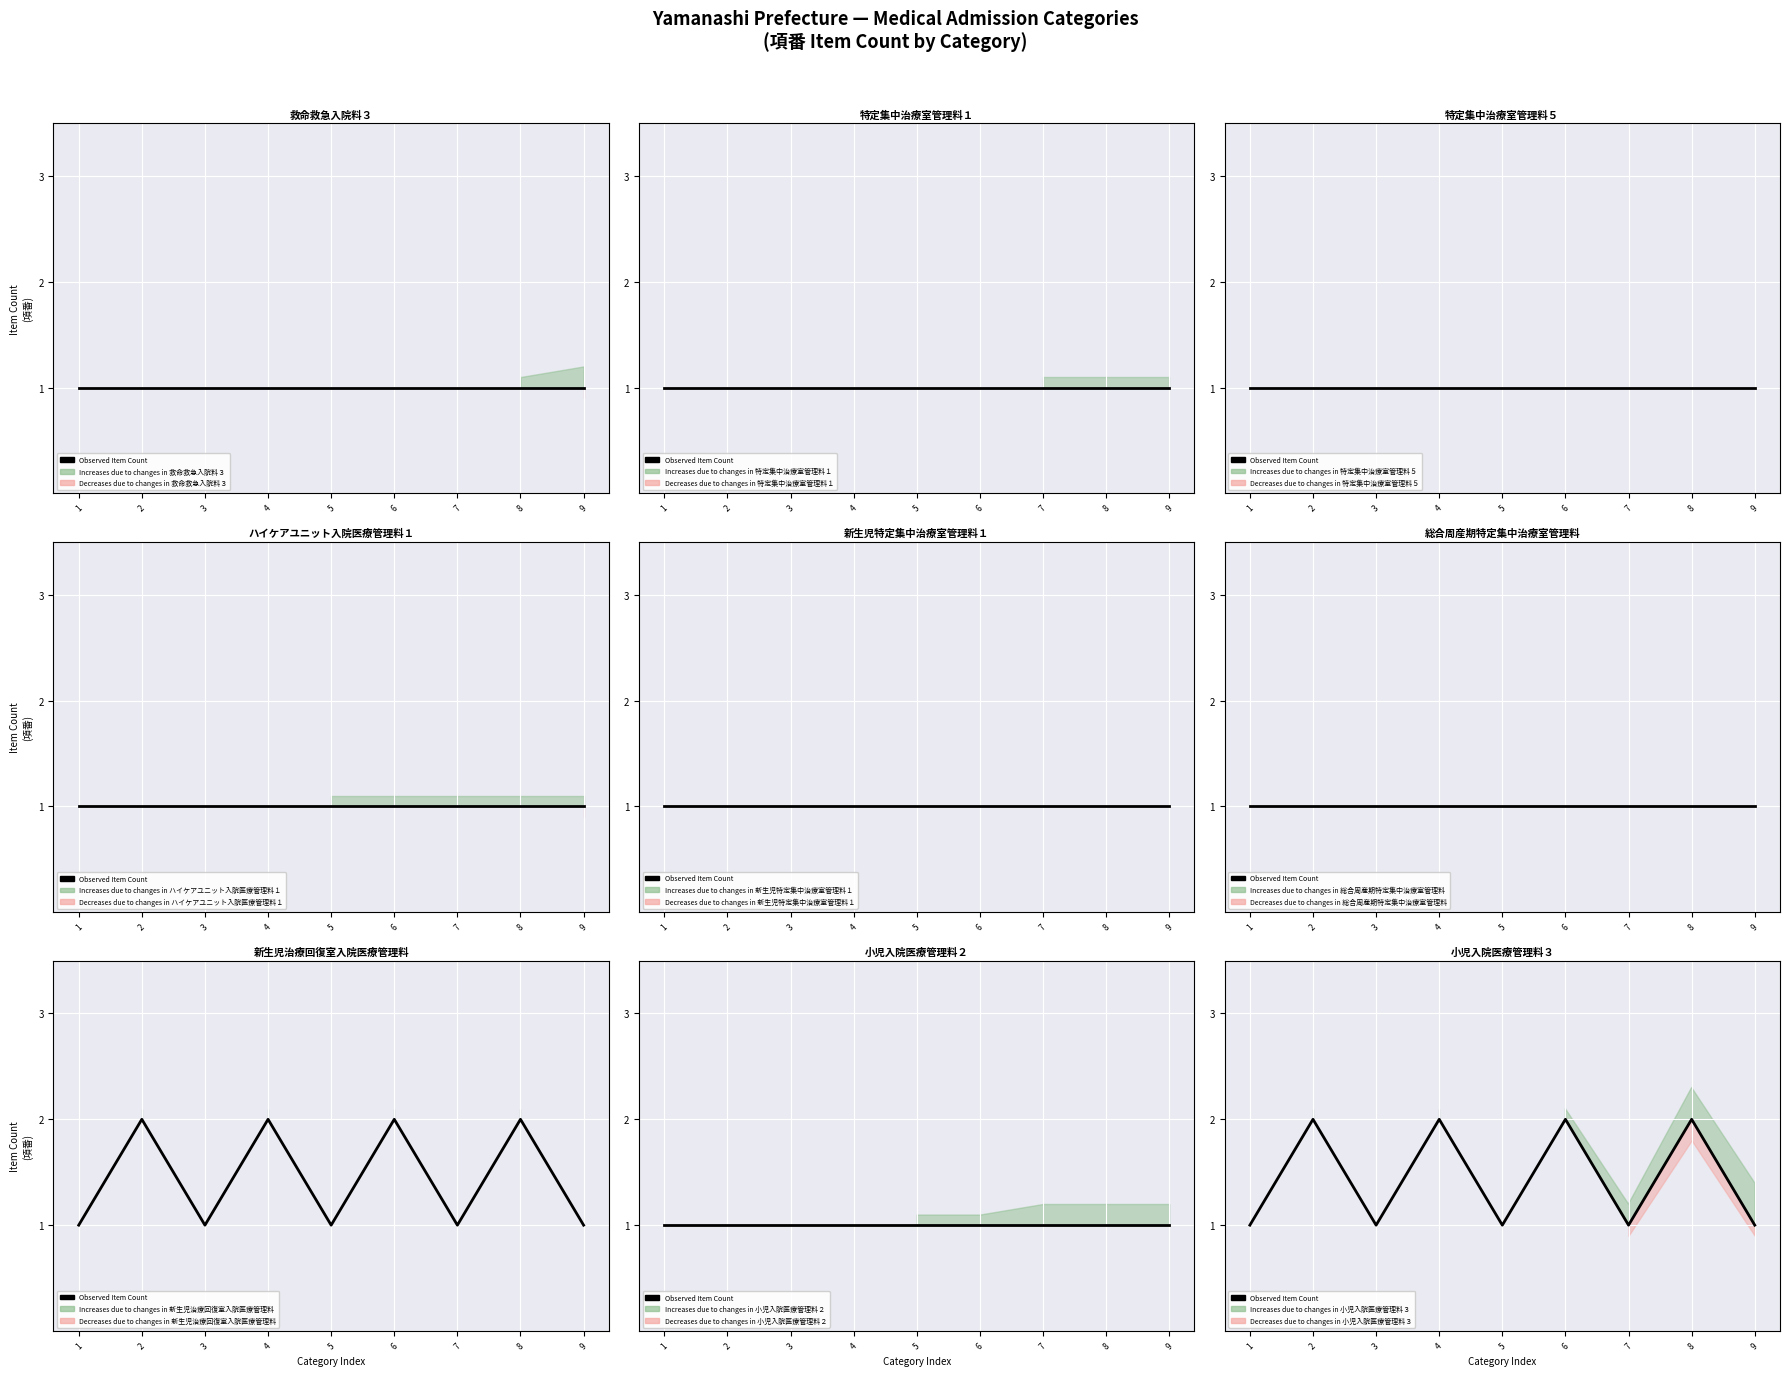

What is the maximum value shown in the chart?

2